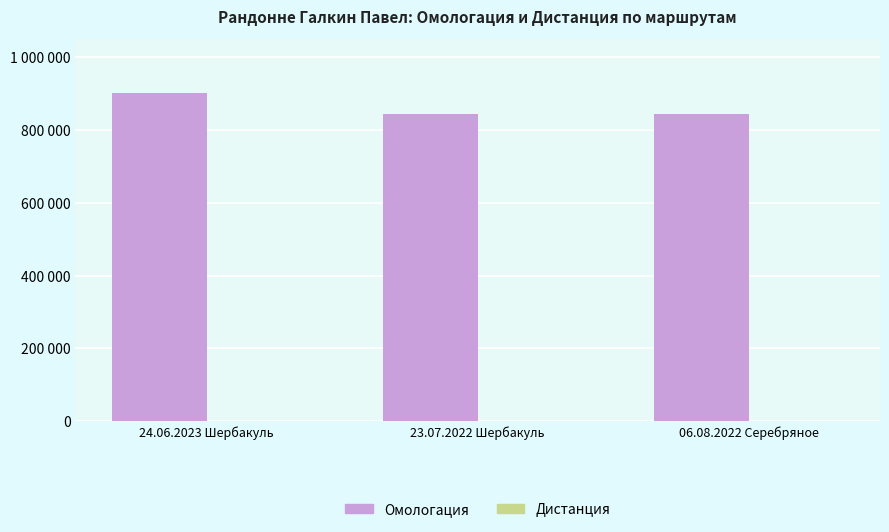

List the series in order of their overall mean, highest first.

Омологация, Дистанция